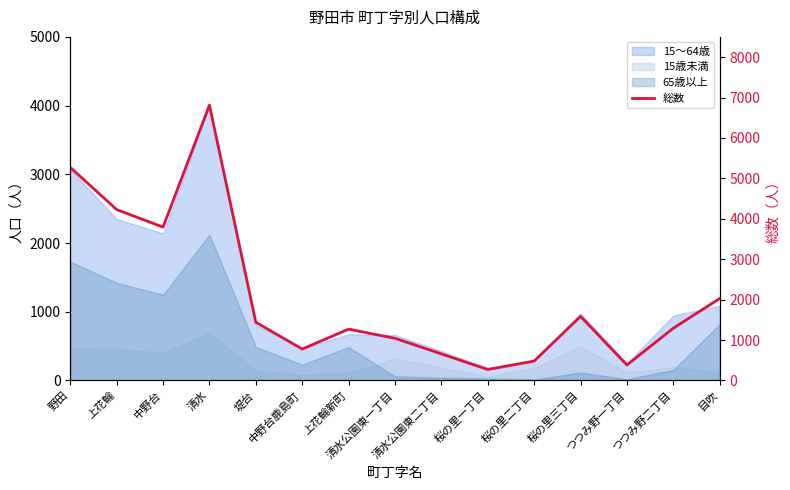

The chart shows a value of 383 at つつみ野一丁目. True or false?

True